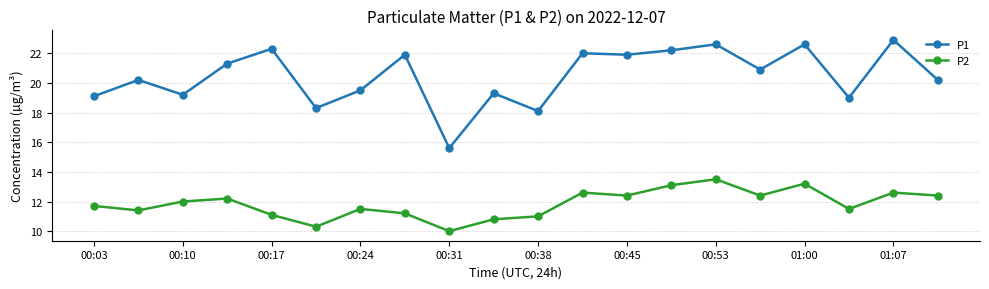

True or false: P1 and P2 cross at least once.

False